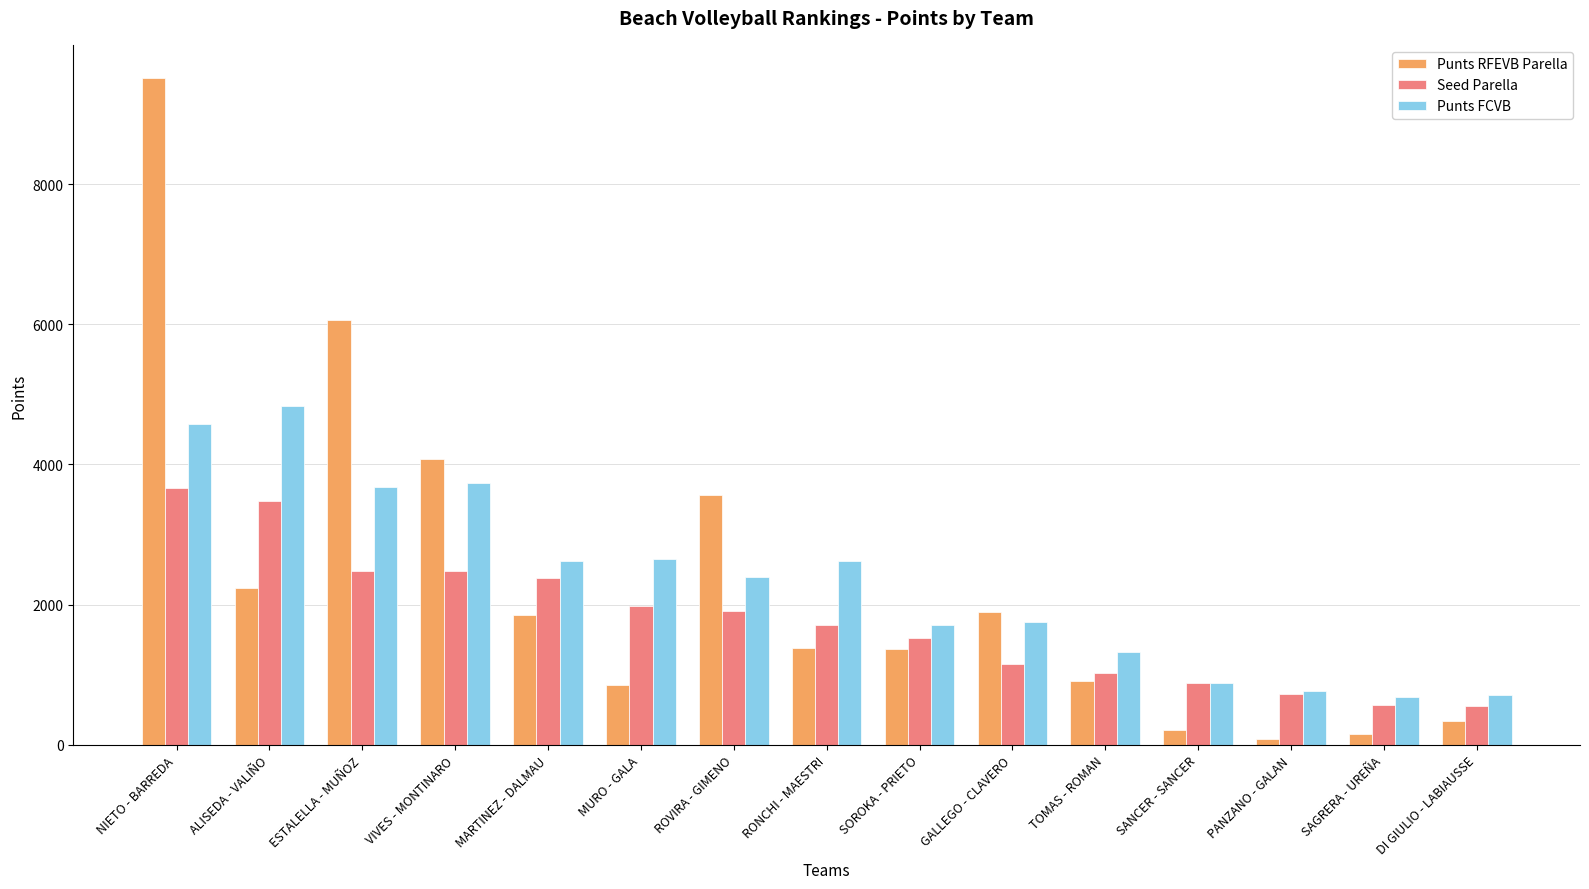

What position from the right is ROVIRA - GIMENO?

9